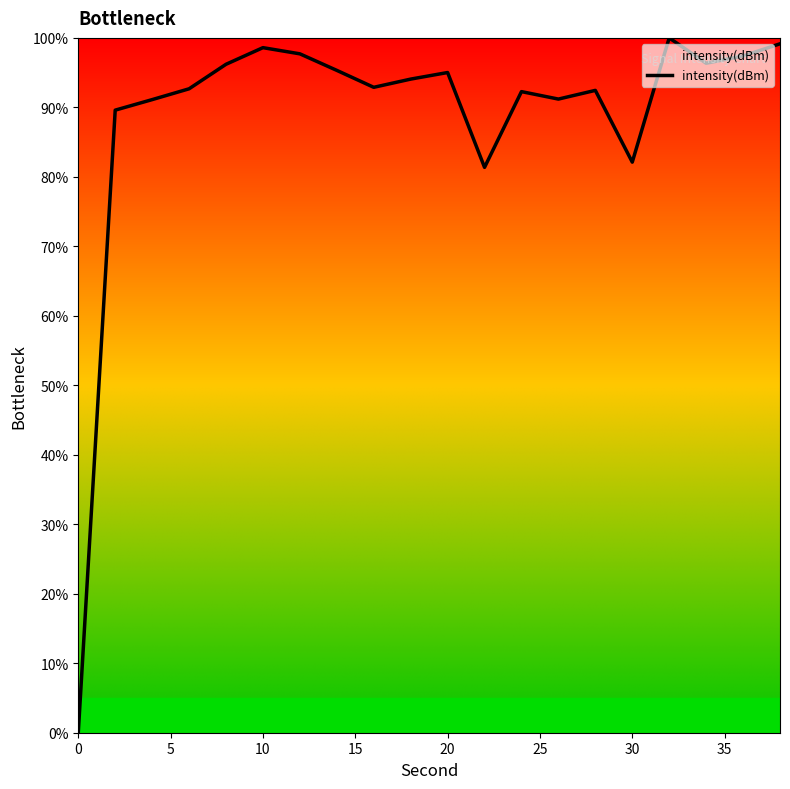

What is the maximum value shown in the chart?

100.0